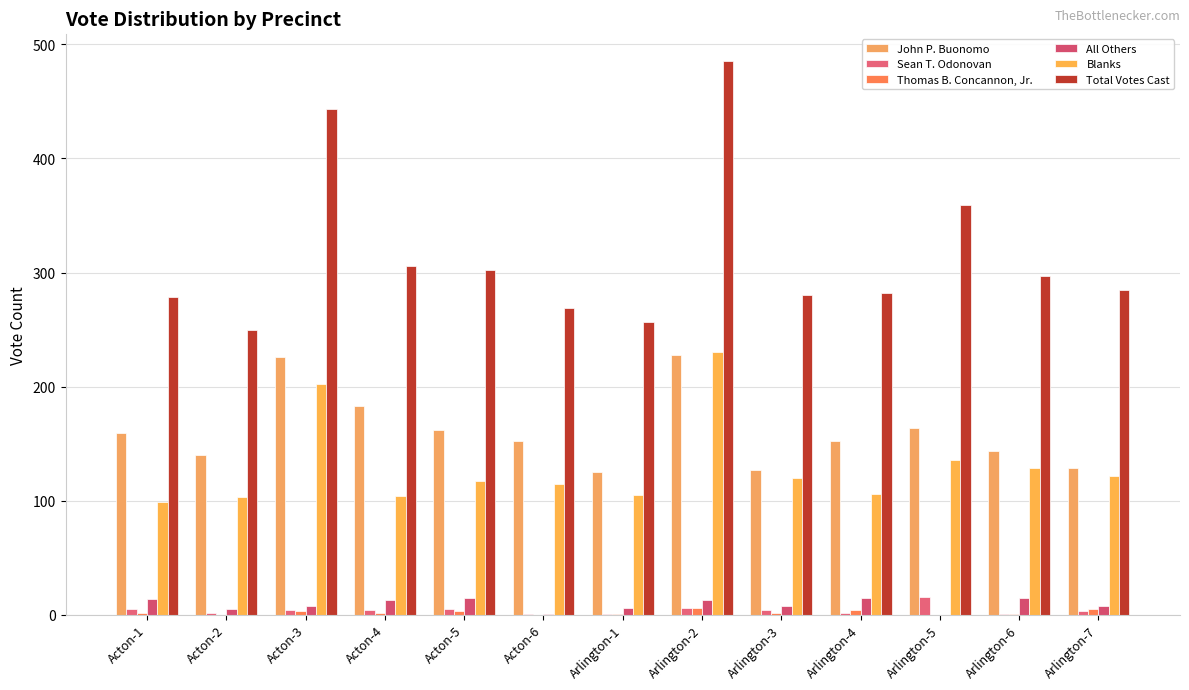

Count the number of categories in the chart.

13